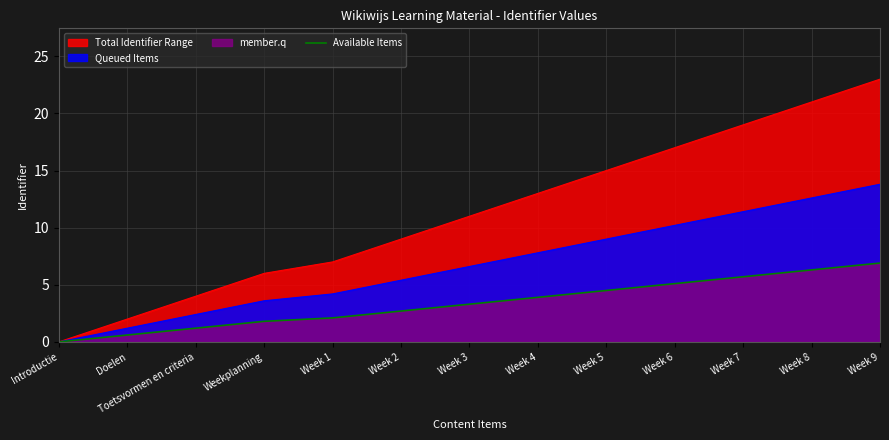

List the labels in order of value, smallest first.

Introductie, Doelen, Toetsvormen en criteria, Weekplanning, Week 1, Week 2, Week 3, Week 4, Week 5, Week 6, Week 7, Week 8, Week 9